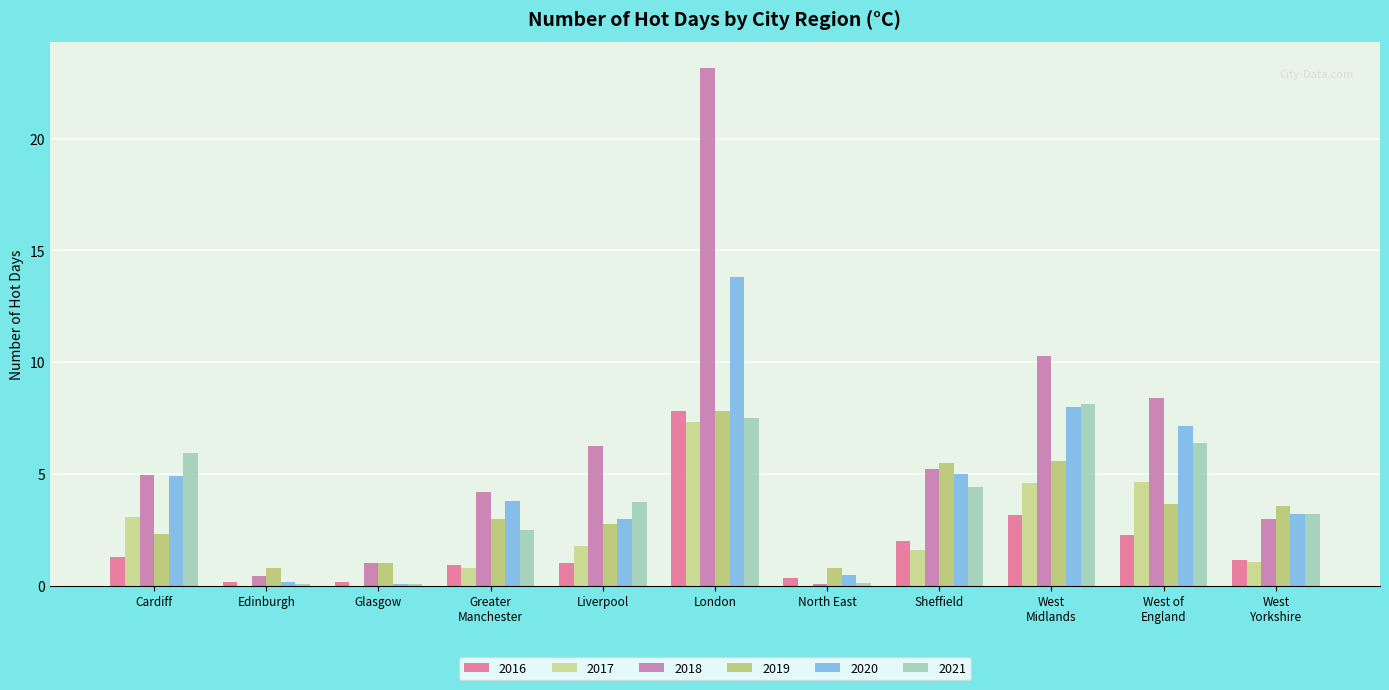

The value of 2021 at West
Midlands is 8.1. True or false?

True